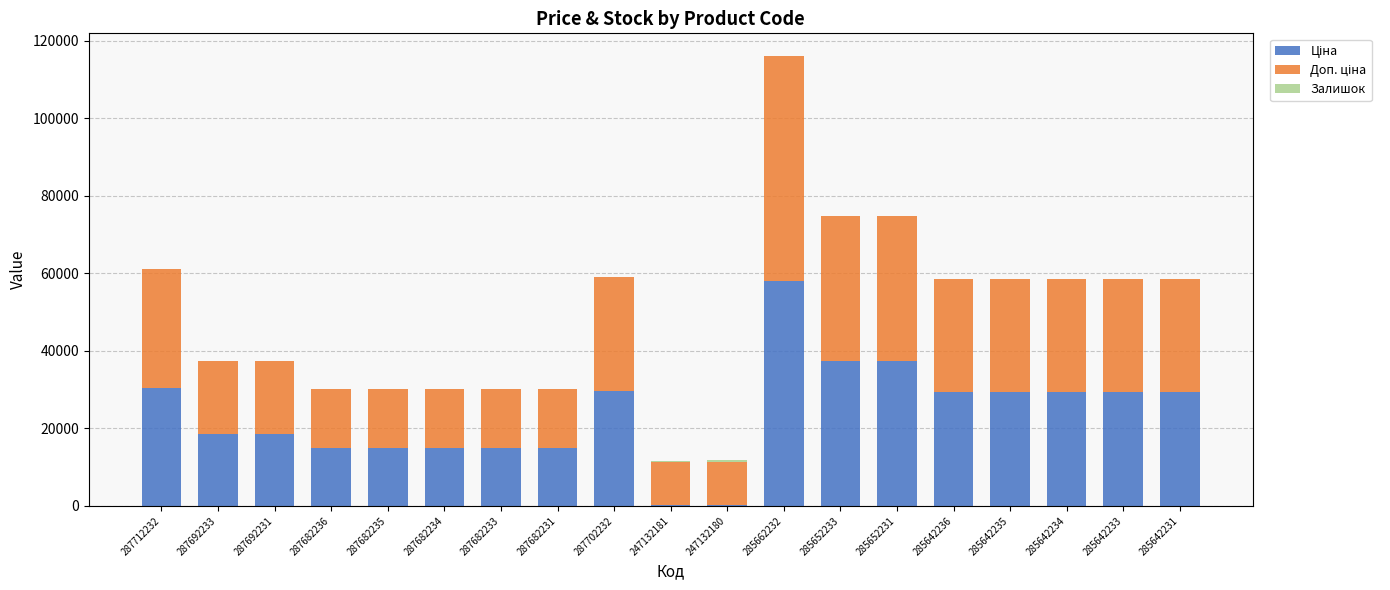

At which category is the sum across all series the highest?

285662232